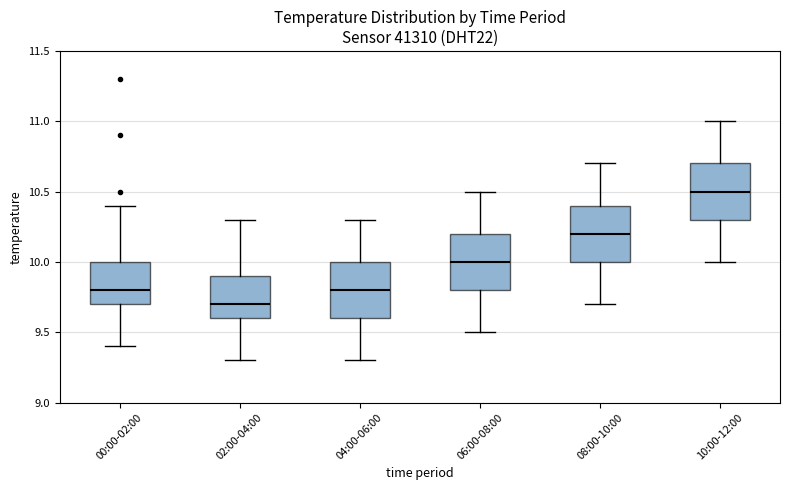

Where is the lower edge of the box for 04:00-06:00 on the y-axis? The values are not printed on the chart, so give them approximately, as read against the axis.

9.6